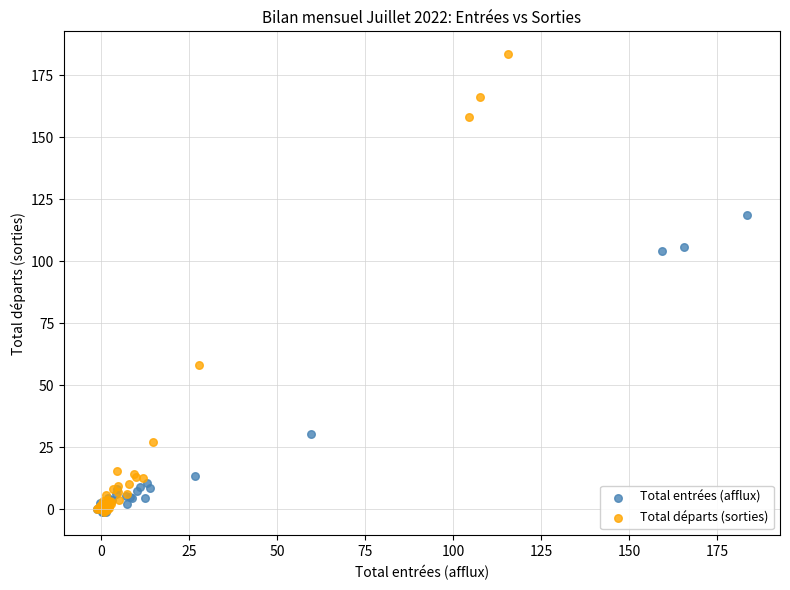

What are all the series names shown in the legend?

Total entrées (afflux), Total départs (sorties)